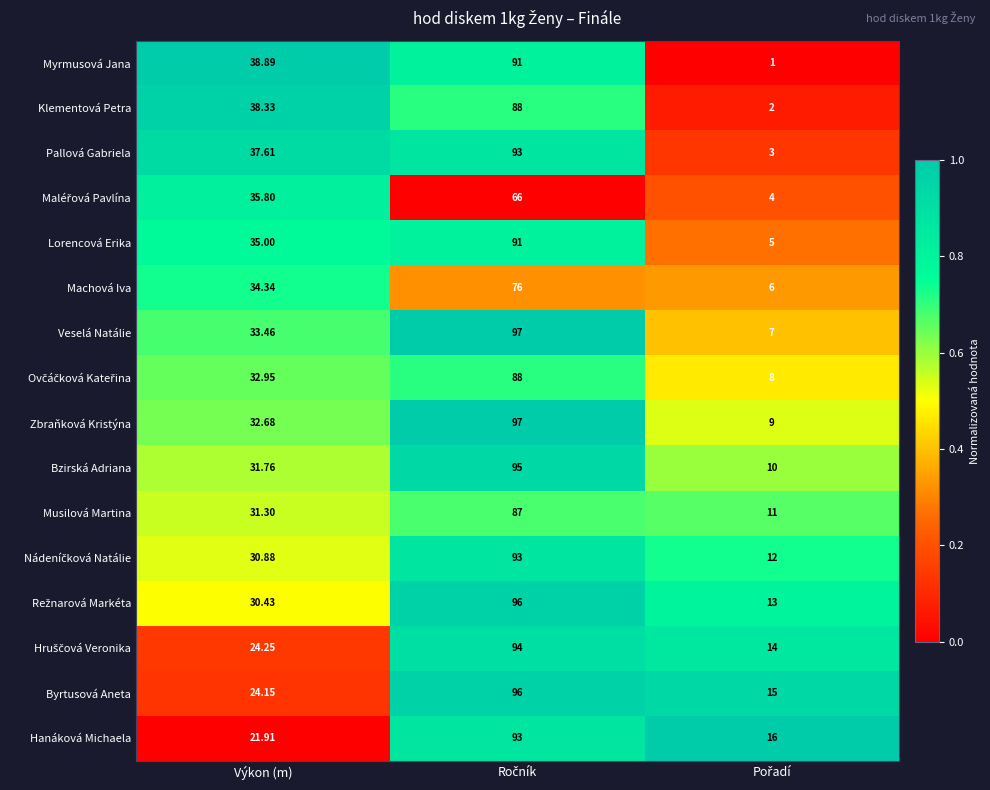

Where is Lorencová Erika nearest to the value 48?

Výkon (m)